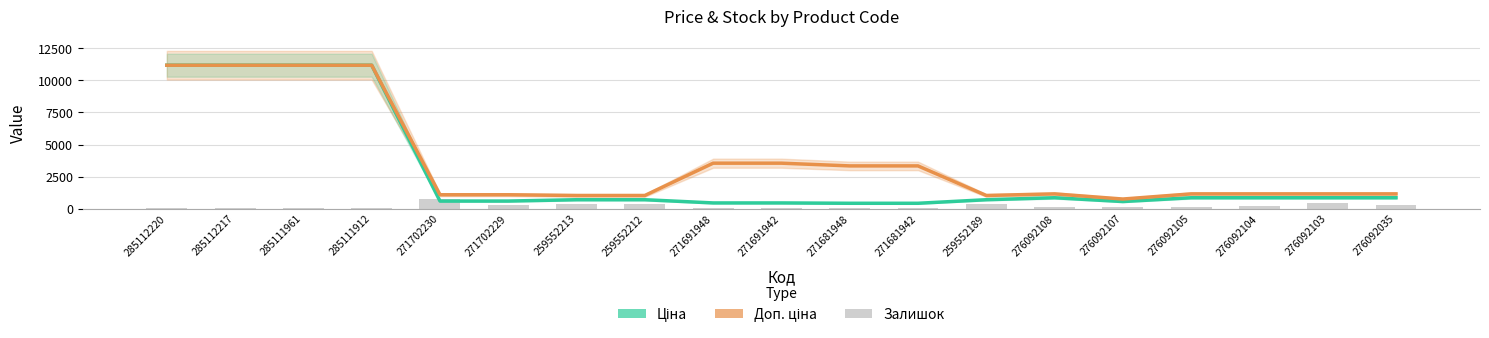

Is it true that Доп. ціна equals 2320.8 at 285112220?

False